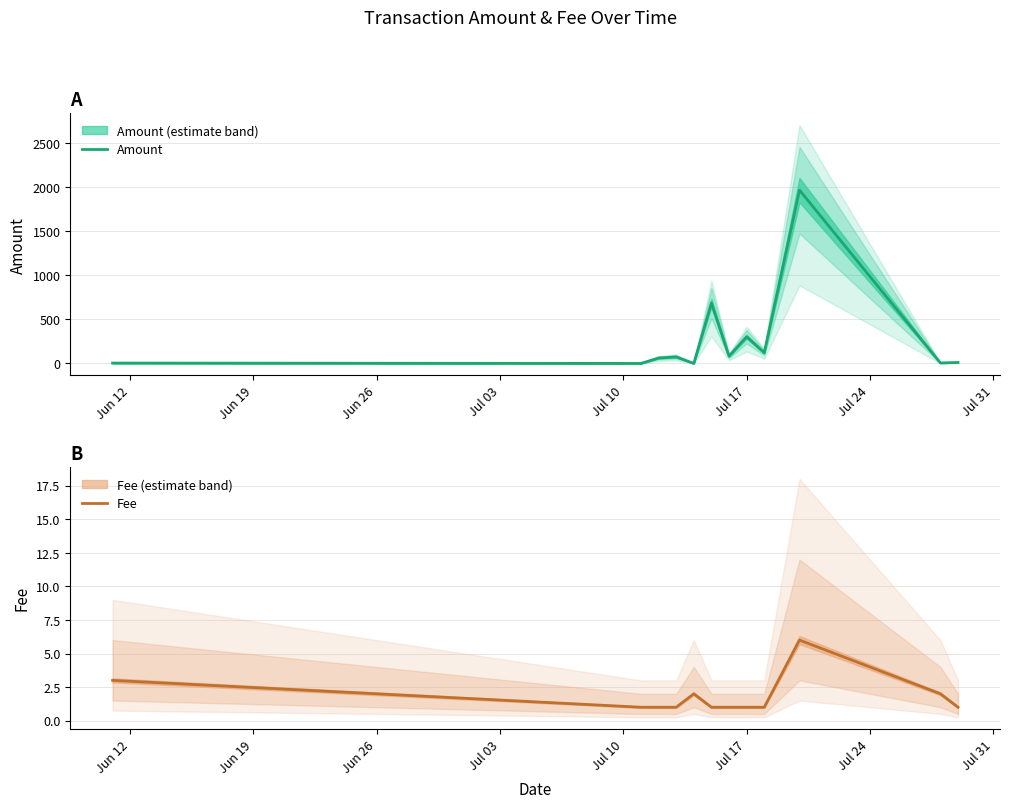

What position from the right is Jun 12?

12